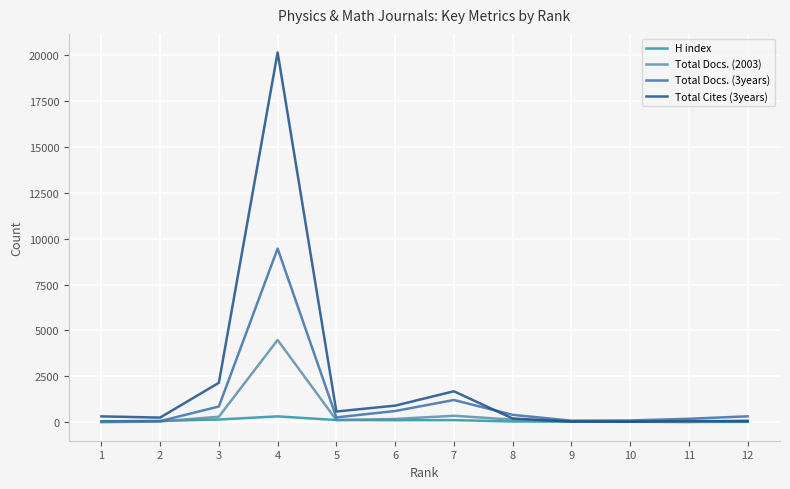

What is the average value of the Total Cites (3years) series?

2207